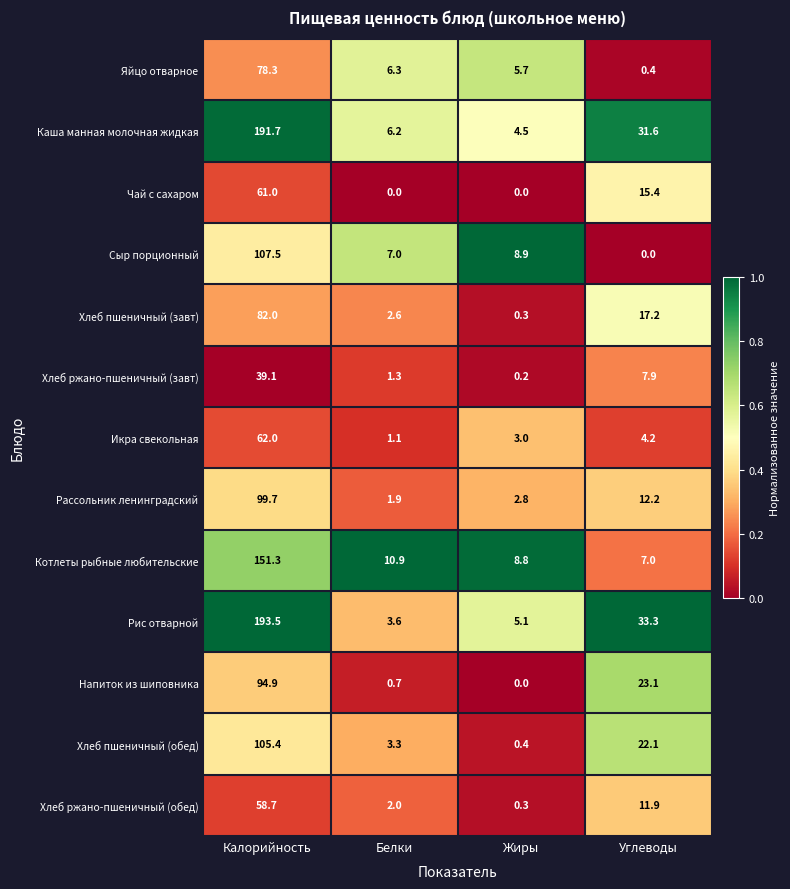

Between Калорийность and Жиры, which series saw the biggest shift?

Рис отварной